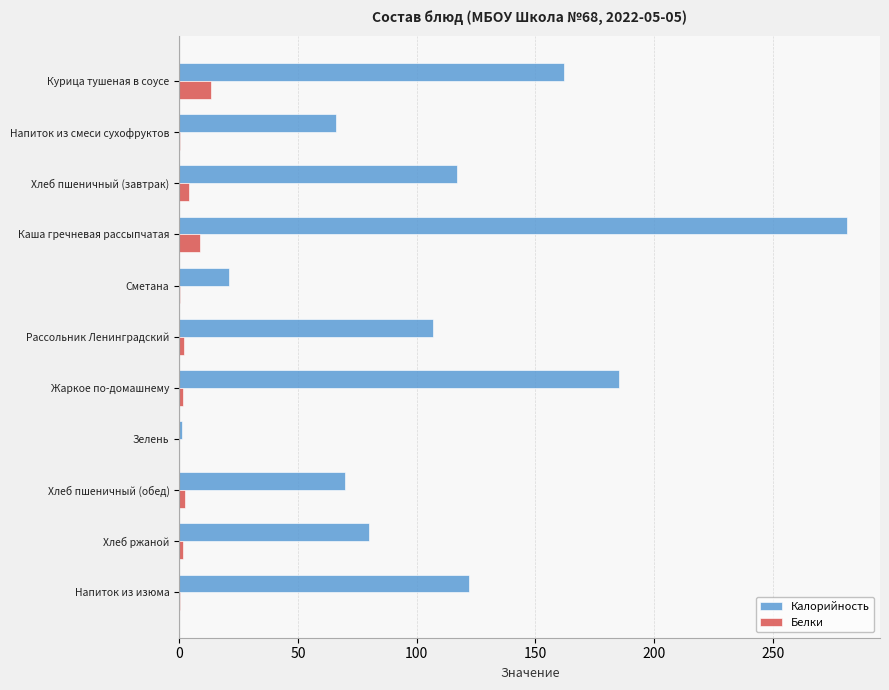

At which category is the sum across all series the highest?

Каша гречневая рассыпчатая